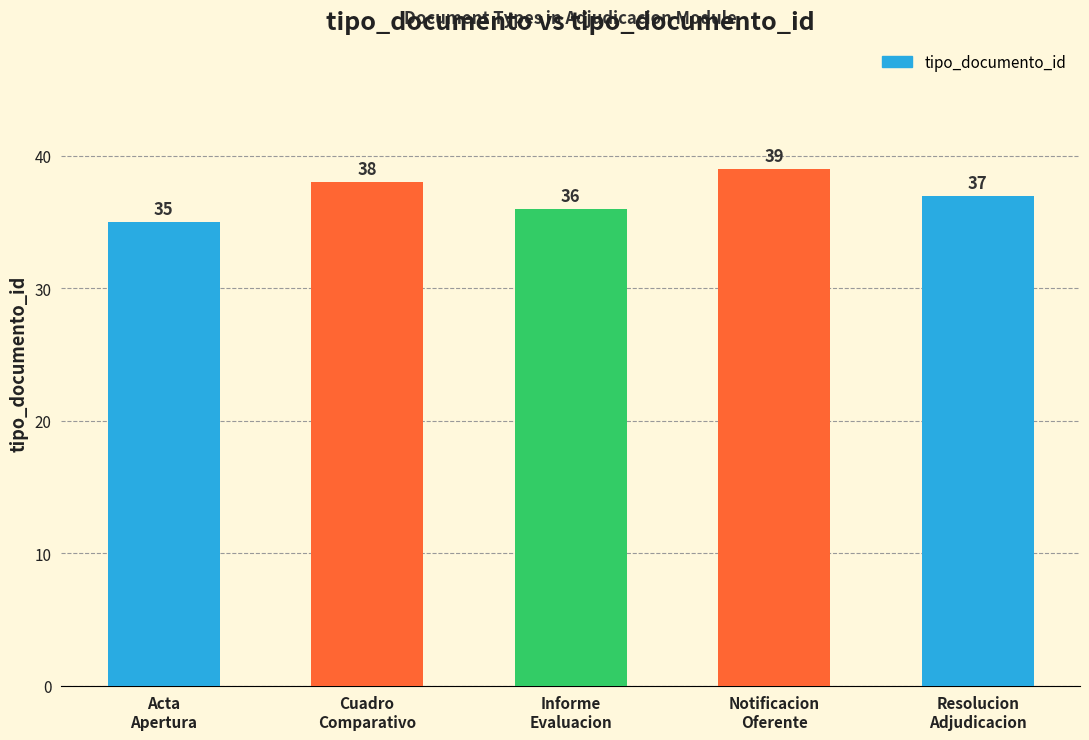

What is the value of the 3rd bar from the left?

36